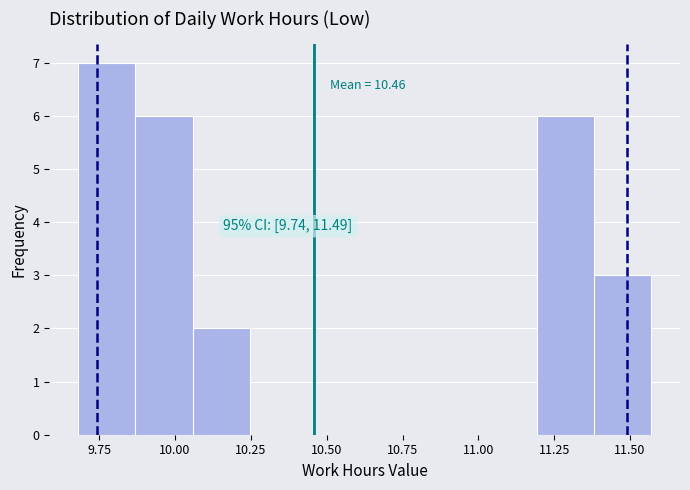

Read against the x-axis, roughly where is the centre of the tallest bar?

9.75